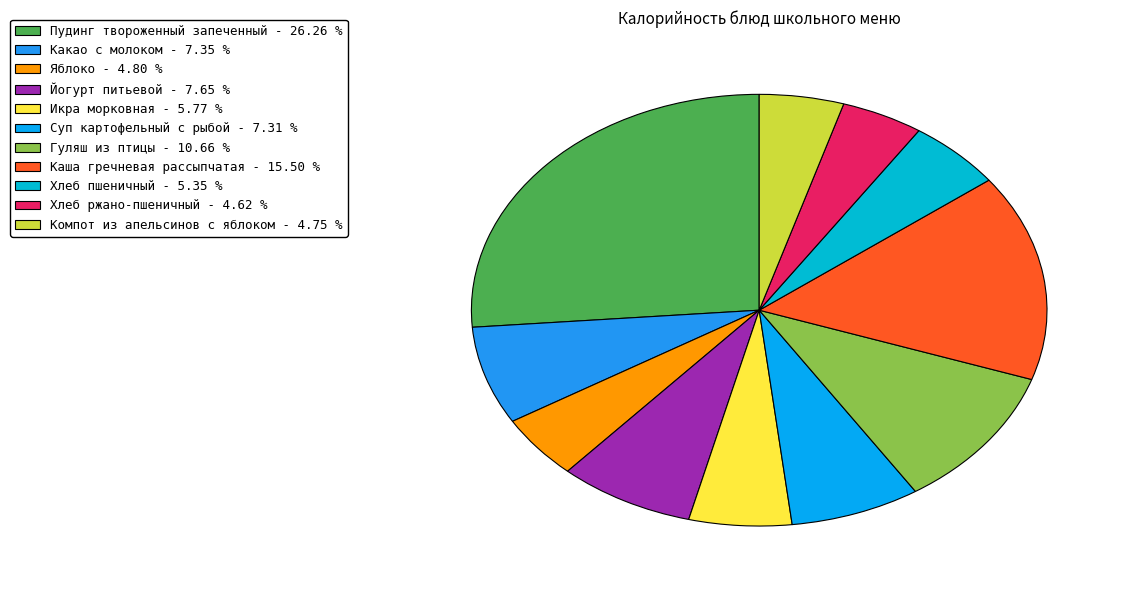

Does any single category account for the majority?

No